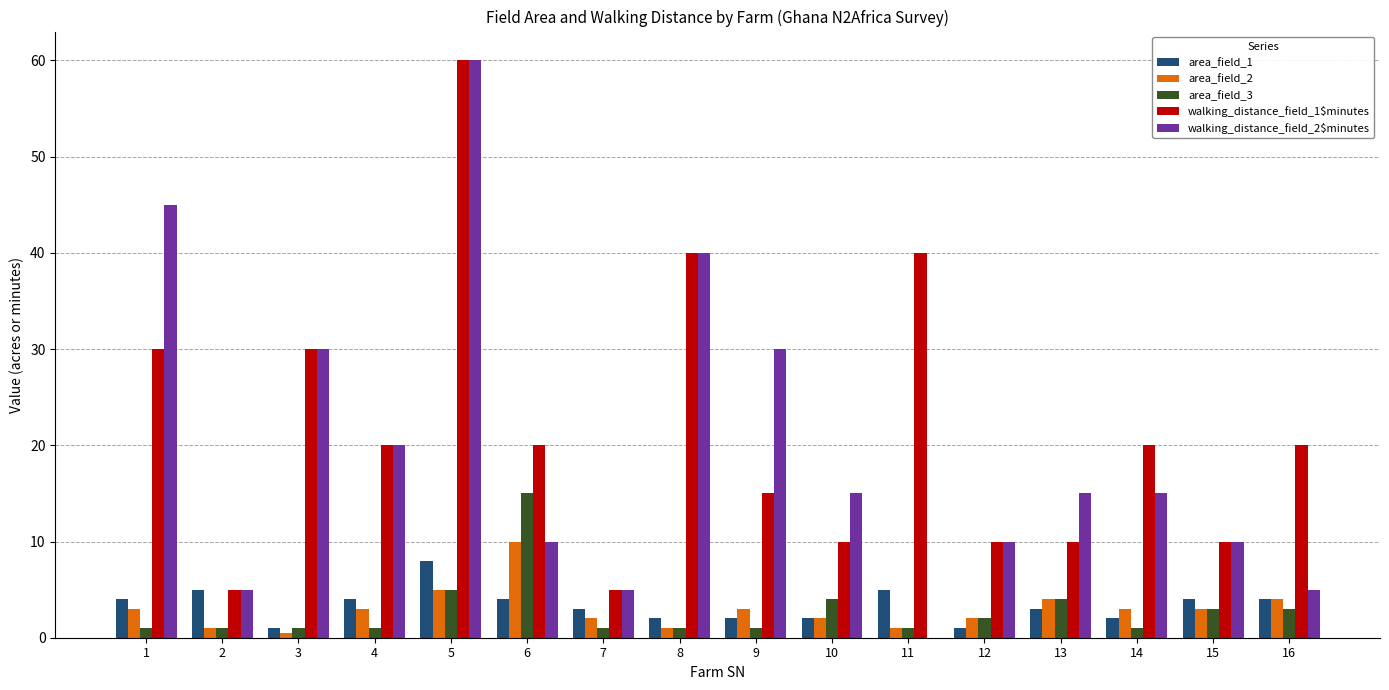

At which category is the sum across all series the highest?

5